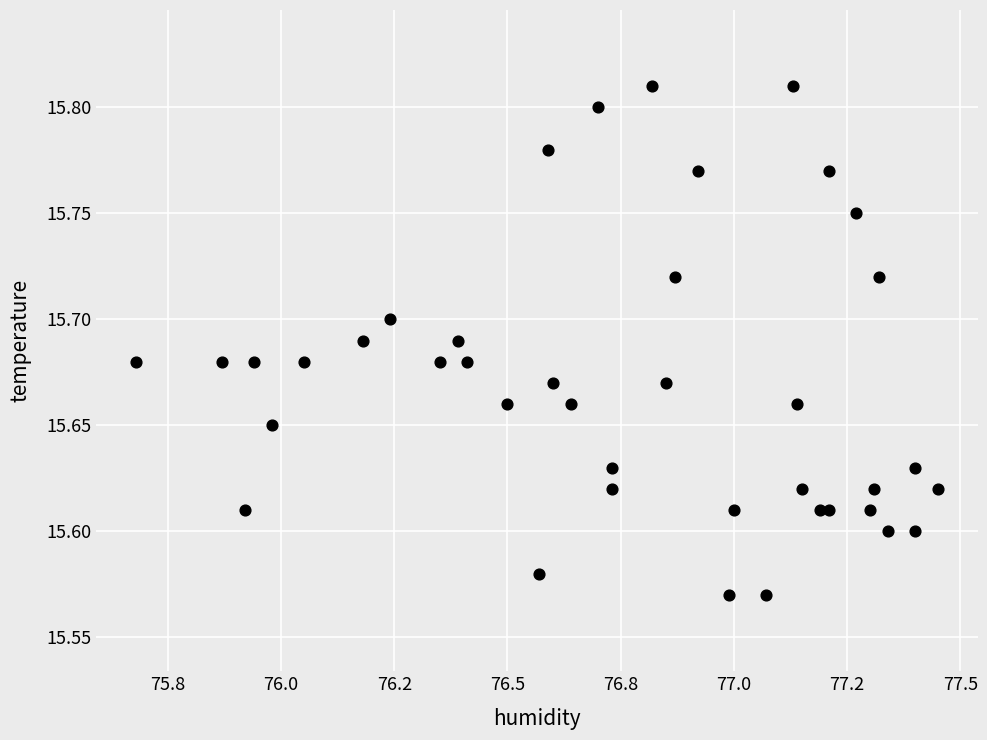

What is the range of X values (max minus min)?

1.8